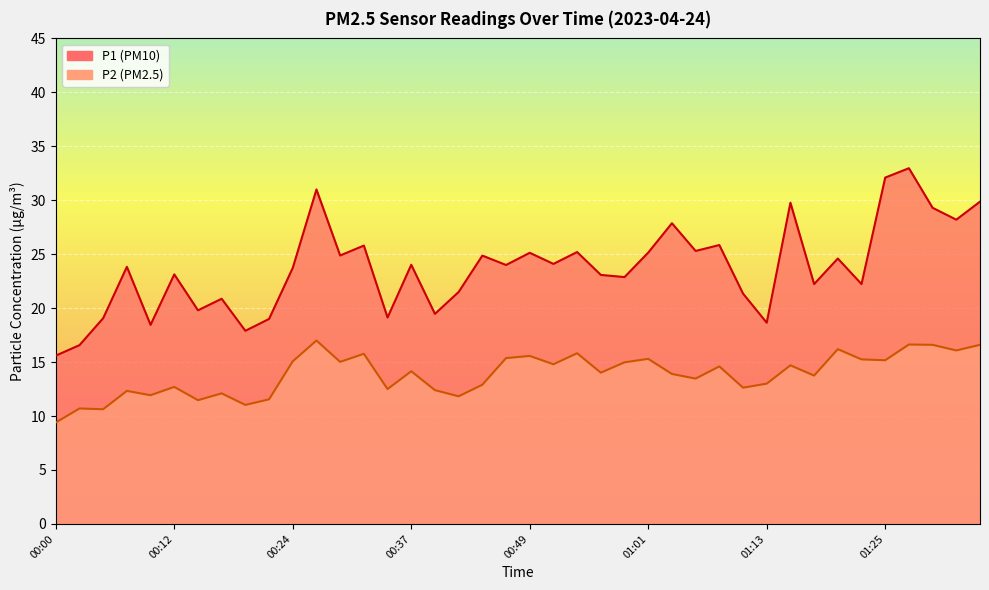

True or false: P1 has a value of 31.0 at 00:27.

True